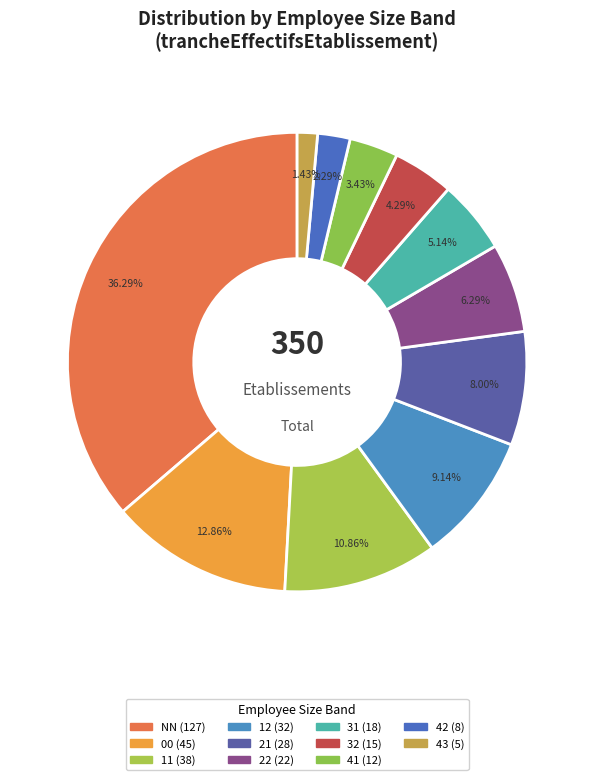

Does 31 represent more than half of the total?

No